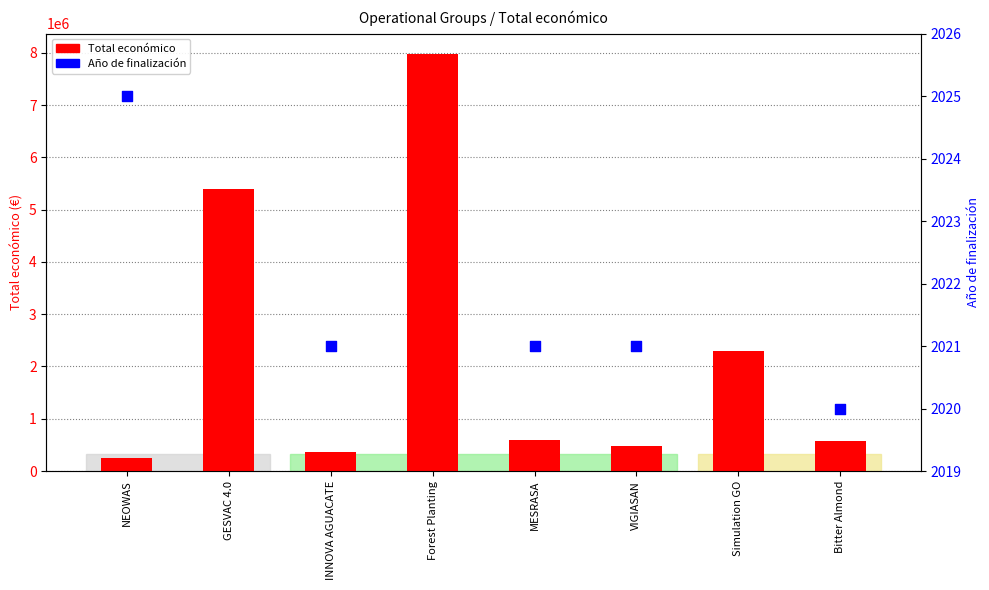

Which has a higher value, Simulation GO or MESRASA?

Simulation GO